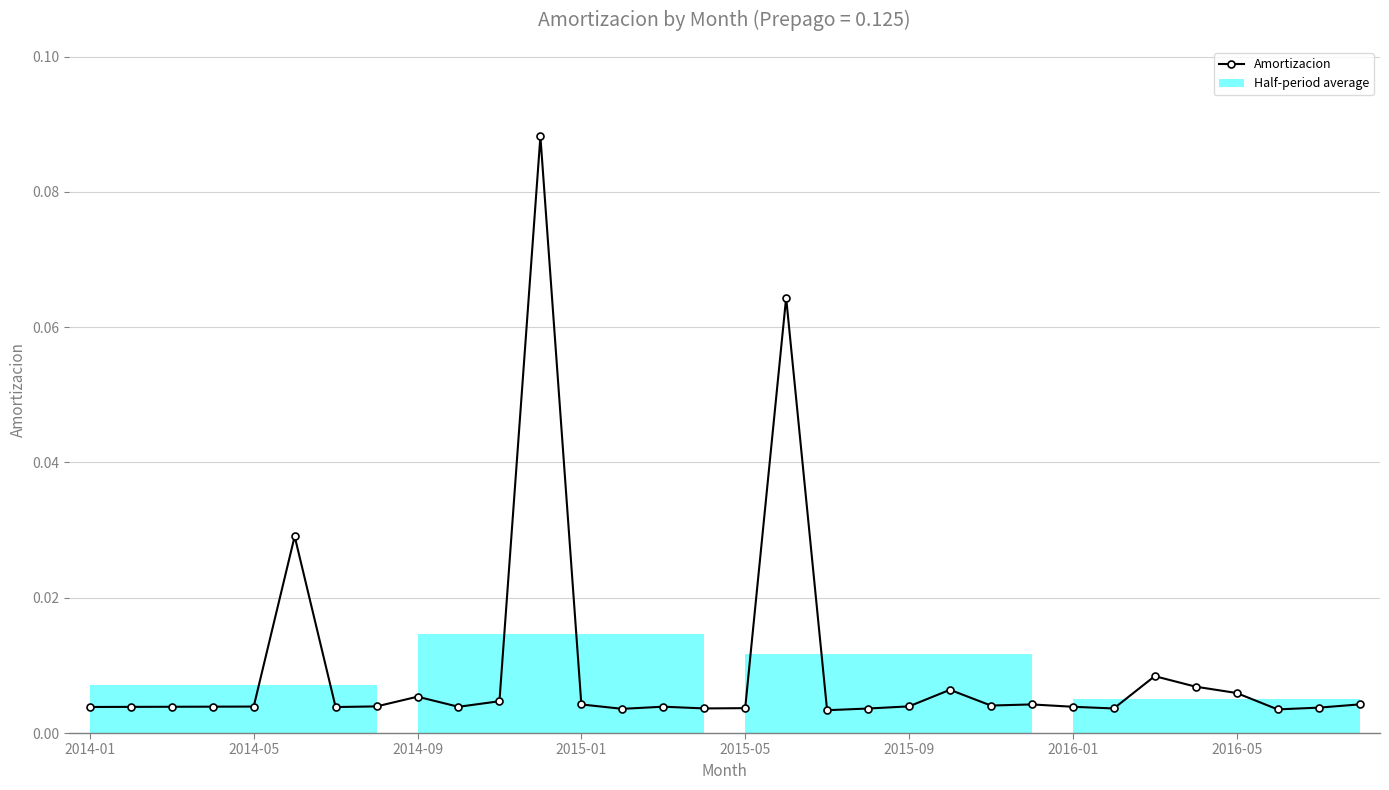

What is the sum of all values?

0.3